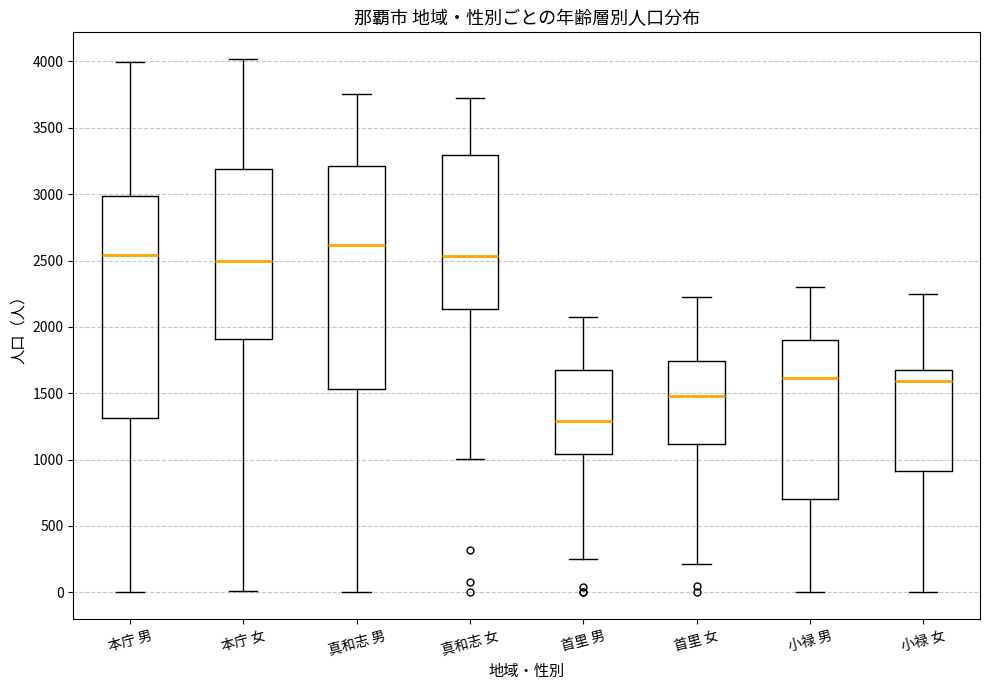

Where does the lower whisker of the box for 小禄 男 end on the y-axis? The values are not printed on the chart, so give them approximately, as read against the axis.

0